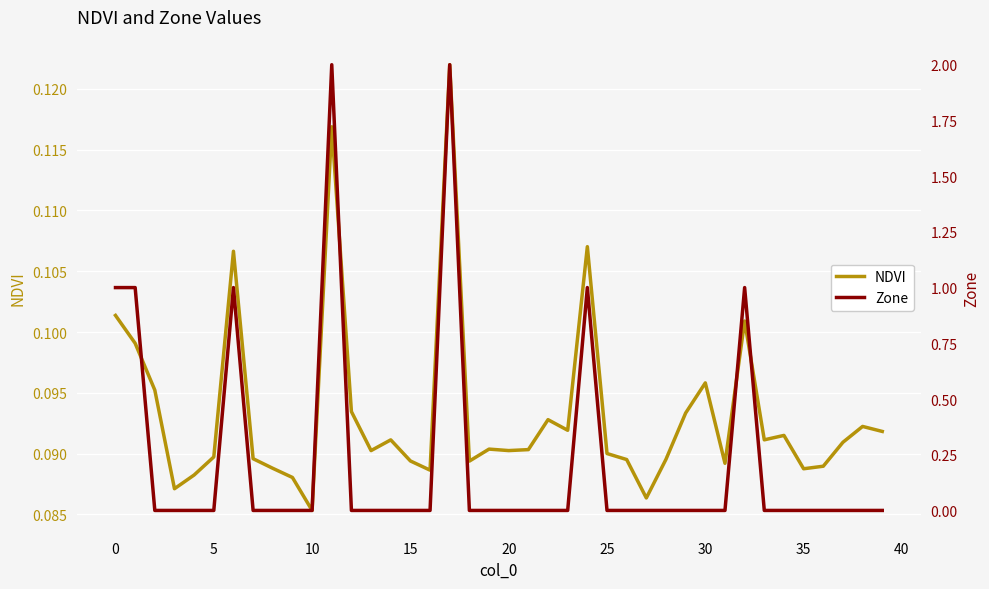

At how many categories does at least one series exceed 1?

2